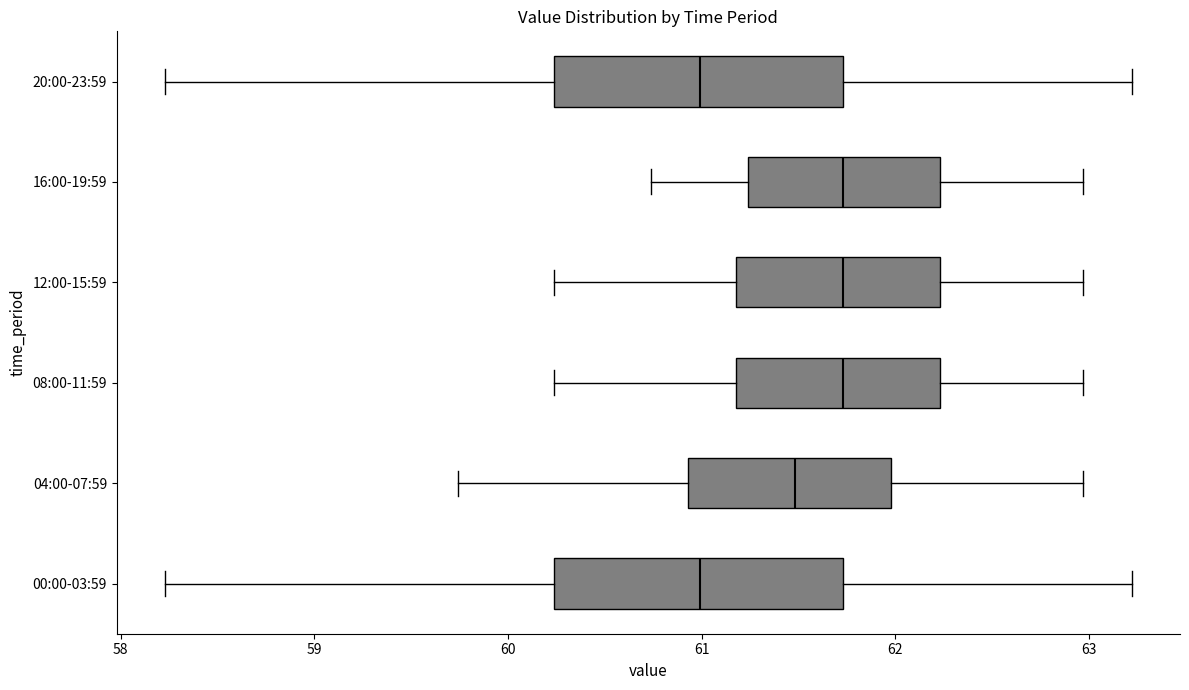

Reading bottom to top, read every box against the x-axis: the position of its median line, the range the box covers, and the ends of its whiskers. The values are not printed on the chart, so give them approximately, as read against the axis.

00:00-03:59: median 61.0, box 60.2 to 61.7, whiskers 58.2 to 63.2
04:00-07:59: median 61.5, box 60.9 to 62.0, whiskers 59.7 to 63.0
08:00-11:59: median 61.7, box 61.2 to 62.2, whiskers 60.2 to 63.0
12:00-15:59: median 61.7, box 61.2 to 62.2, whiskers 60.2 to 63.0
16:00-19:59: median 61.7, box 61.2 to 62.2, whiskers 60.7 to 63.0
20:00-23:59: median 61.0, box 60.2 to 61.7, whiskers 58.2 to 63.2